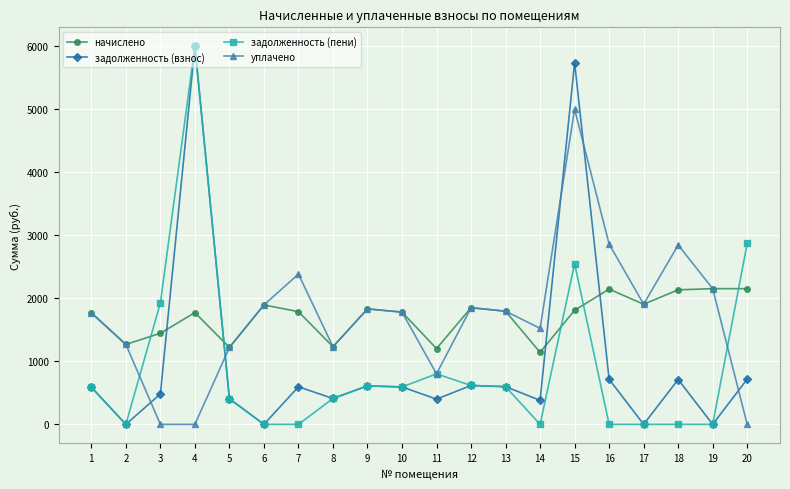

Where does the начислено series first go above 1795?

6